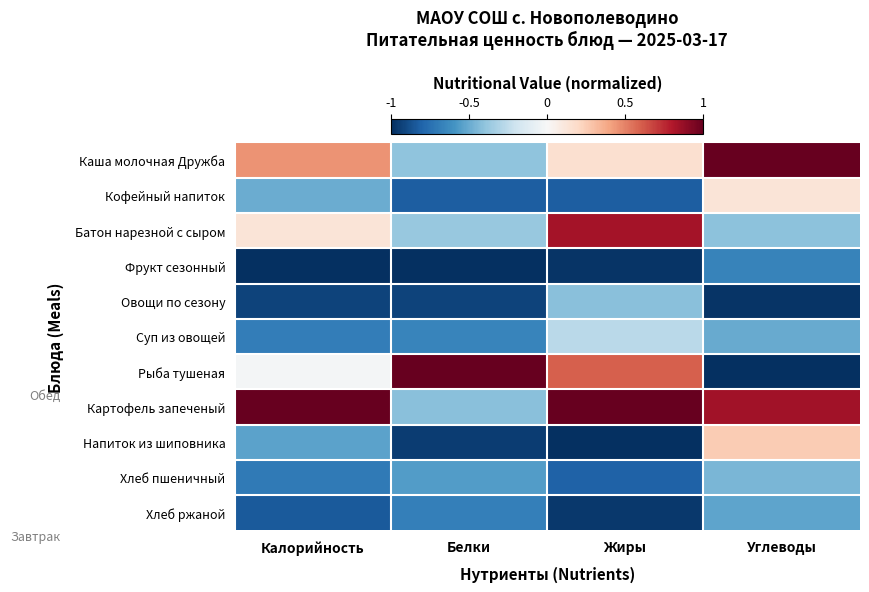

Reading right to left, what are all the values shown in this chart?

Каша молочная Дружба: Углеводы=1.0	Жиры=0.2	Белки=-0.4	Калорийность=0.4
Кофейный напиток: Углеводы=0.1	Жиры=-0.8	Белки=-0.8	Калорийность=-0.5
Батон нарезной с сыром: Углеводы=-0.4	Жиры=0.8	Белки=-0.4	Калорийность=0.1
Фрукт сезонный: Углеводы=-0.7	Жиры=-1.0	Белки=-1.0	Калорийность=-1.0
Овощи по сезону: Углеводы=-1.0	Жиры=-0.4	Белки=-0.9	Калорийность=-0.9
Суп из овощей: Углеводы=-0.5	Жиры=-0.3	Белки=-0.7	Калорийность=-0.7
Рыба тушеная: Углеводы=-1.0	Жиры=0.6	Белки=1.0	Калорийность=-0.0
Картофель запеченый: Углеводы=0.8	Жиры=1.0	Белки=-0.4	Калорийность=1.0
Напиток из шиповника: Углеводы=0.3	Жиры=-1.0	Белки=-1.0	Калорийность=-0.5
Хлеб пшеничный: Углеводы=-0.5	Жиры=-0.8	Белки=-0.6	Калорийность=-0.7
Хлеб ржаной: Углеводы=-0.5	Жиры=-1.0	Белки=-0.7	Калорийность=-0.8